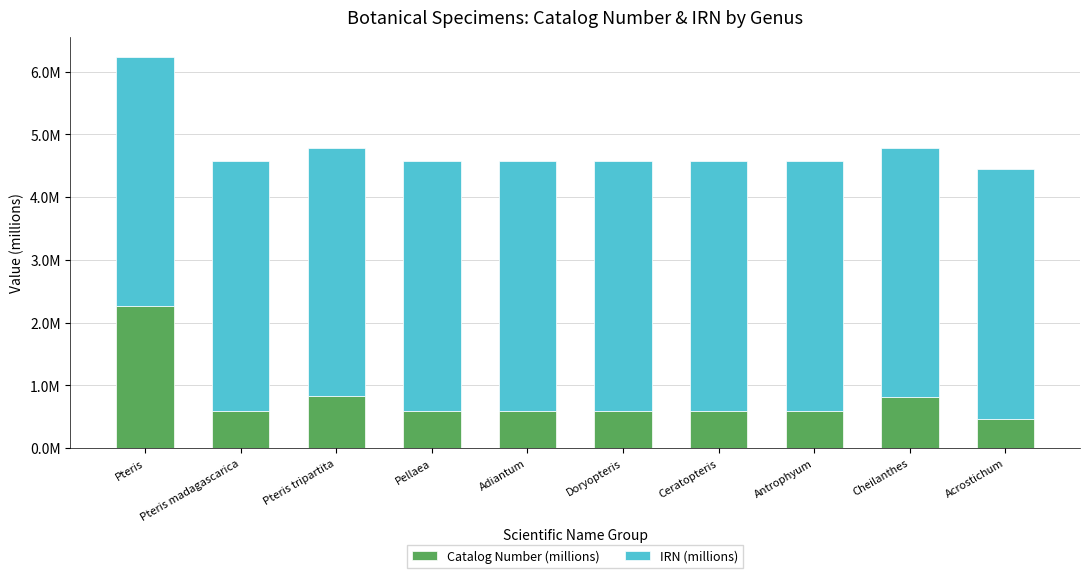

Which series has the widest spread of values?

Catalog Number (millions)